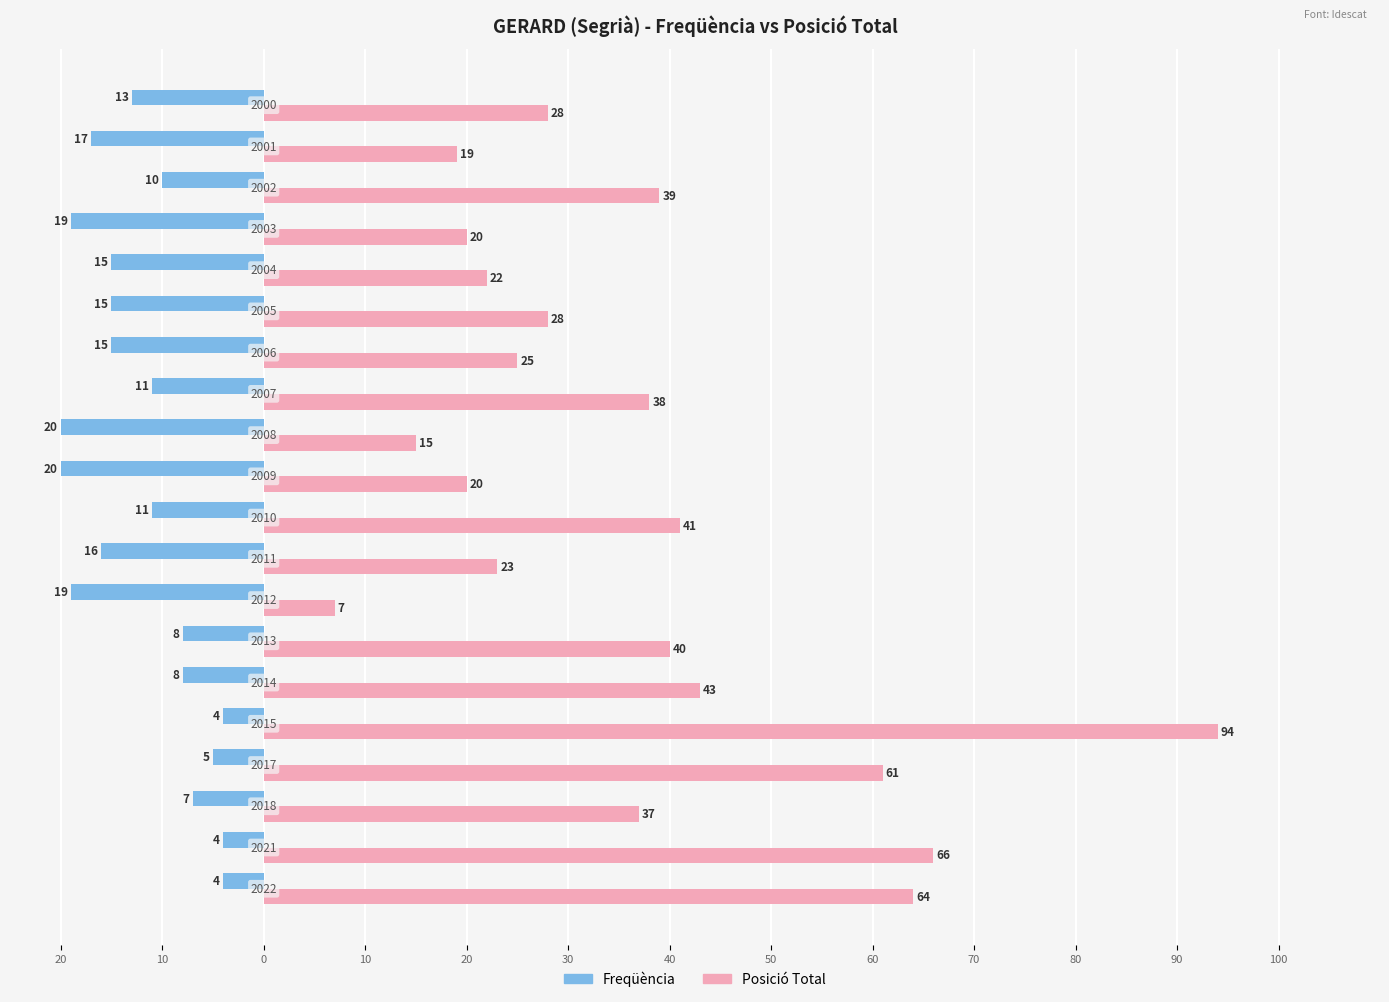

What are all the series names shown in the legend?

Freqüència, Posició Total